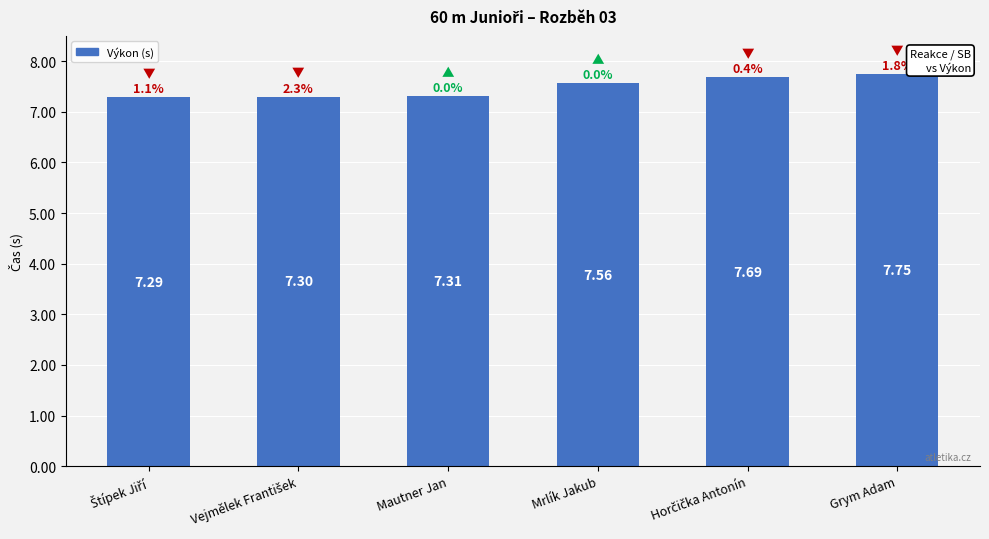

What is the difference between the maximum and minimum values?

0.5